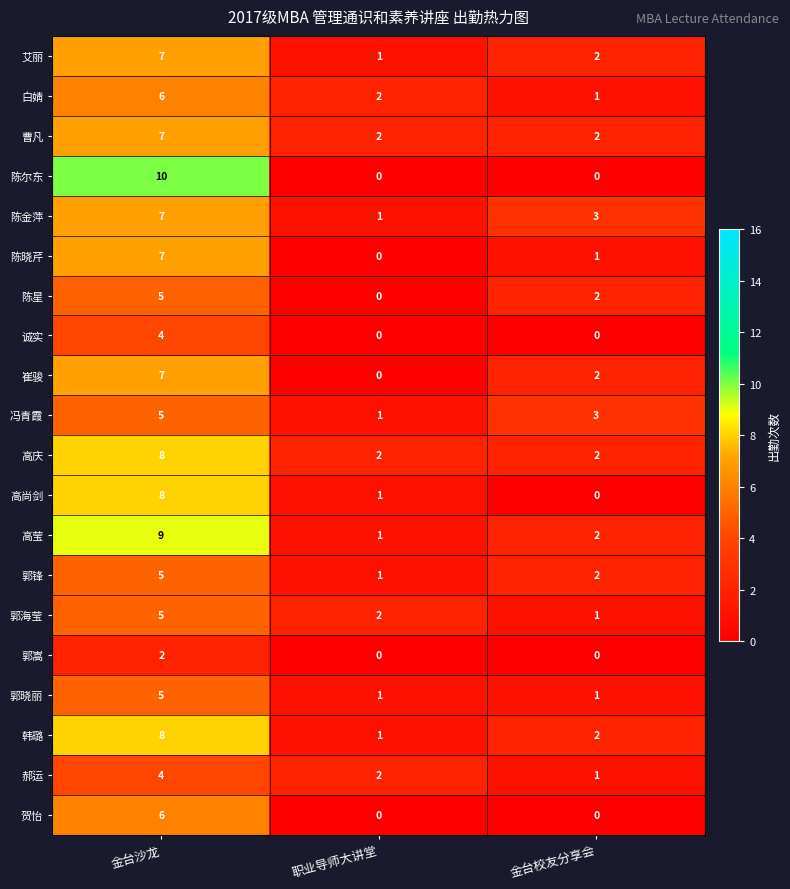

What is the difference between the 崔骏 values at 金台沙龙 and 职业导师大讲堂?

7